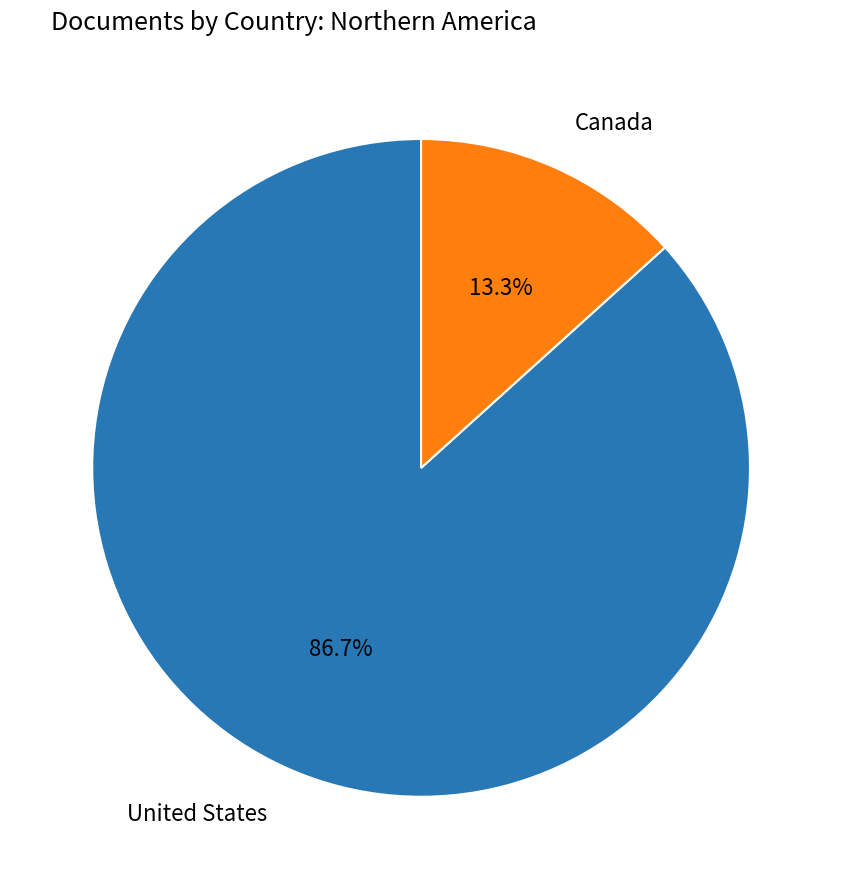

How many segments does this pie chart have?

2